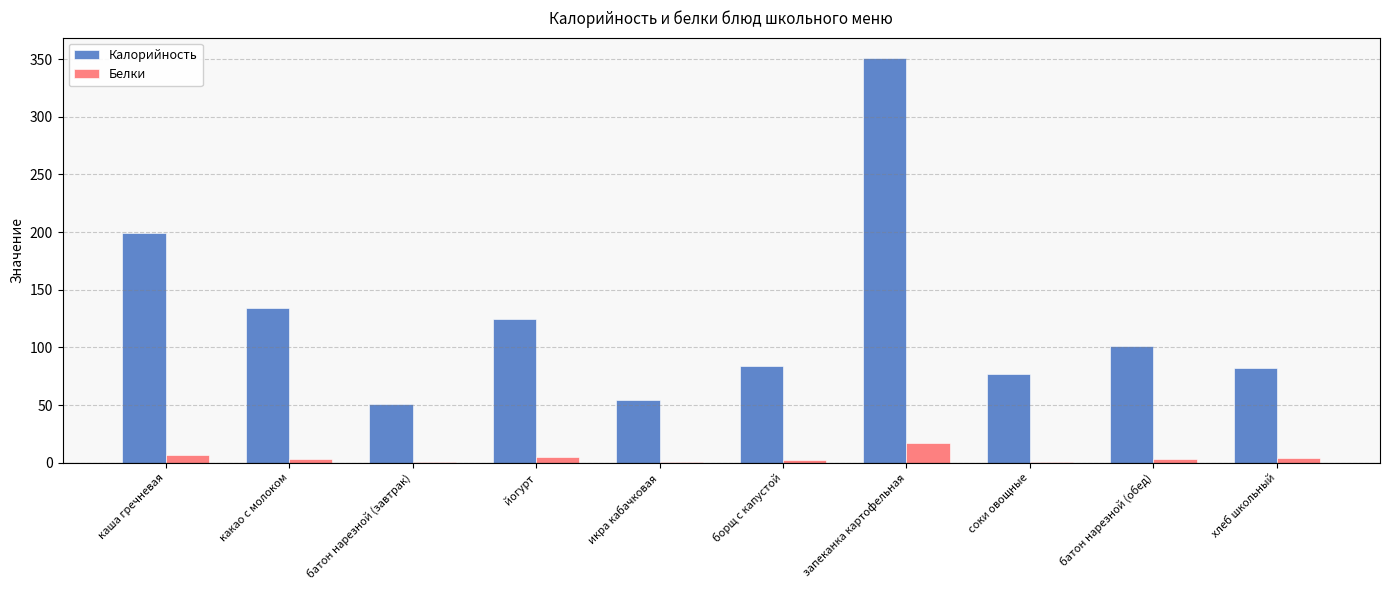

What are all the series names shown in the legend?

Калорийность, Белки